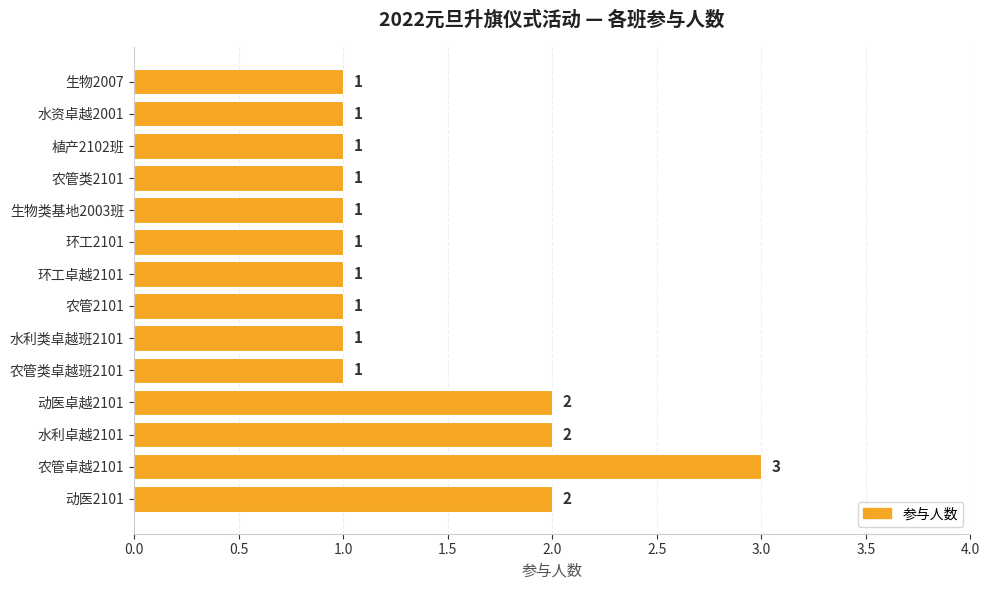

What is the ratio of the value at 水资卓越2001 to the value at 生物2007?

1.0